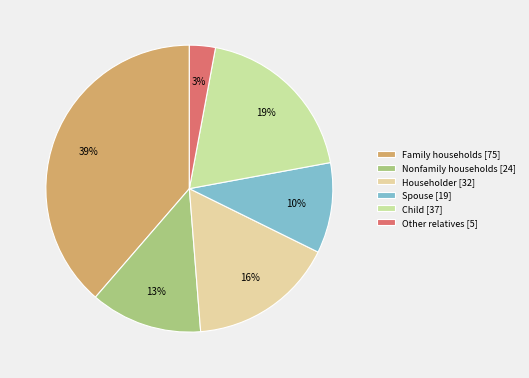

Combined, what portion of the pie is Child and Spouse?

29.4%